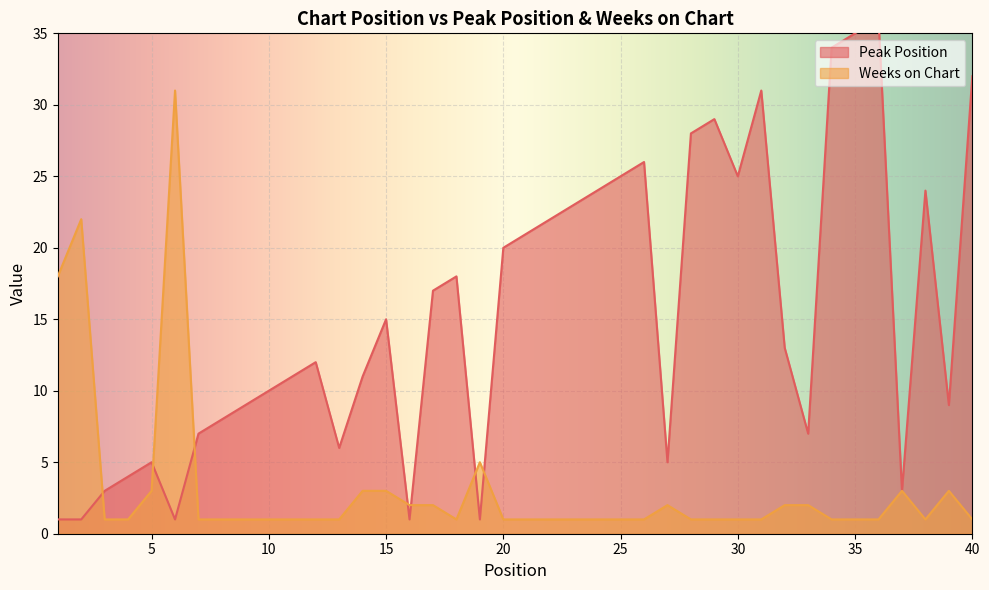

Reading right to left, extract all data points from this chart.

Peak Position: 40=32	39=9	38=24	37=3	36=36	35=35	34=34	33=7	32=13	31=31	30=25	29=29	28=28	27=5	26=26	25=25	24=24	23=23	22=22	21=21	20=20	19=1	18=18	17=17	16=1	15=15	14=11	13=6	12=12	11=11	10=10	9=9	8=8	7=7	6=1	5=5	4=4	3=3	2=1	1=1
Weeks on Chart: 40=1	39=3	38=1	37=3	36=1	35=1	34=1	33=2	32=2	31=1	30=1	29=1	28=1	27=2	26=1	25=1	24=1	23=1	22=1	21=1	20=1	19=5	18=1	17=2	16=2	15=3	14=3	13=1	12=1	11=1	10=1	9=1	8=1	7=1	6=31	5=3	4=1	3=1	2=22	1=18